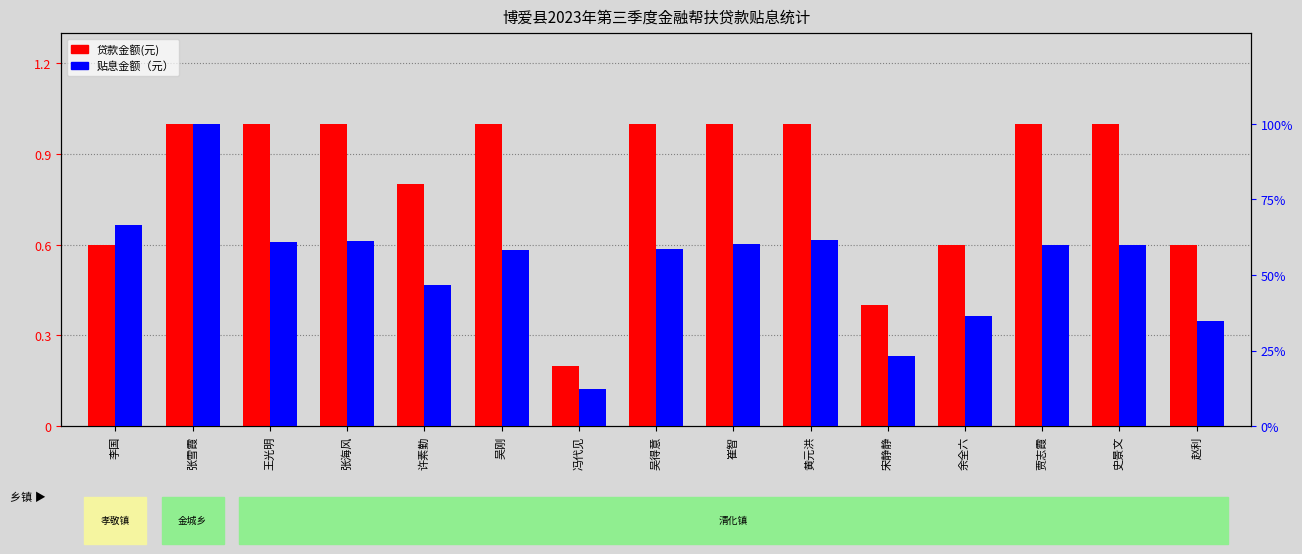

What is the difference between the maximum and second lowest values in the 贴息金额（元） series?

0.8